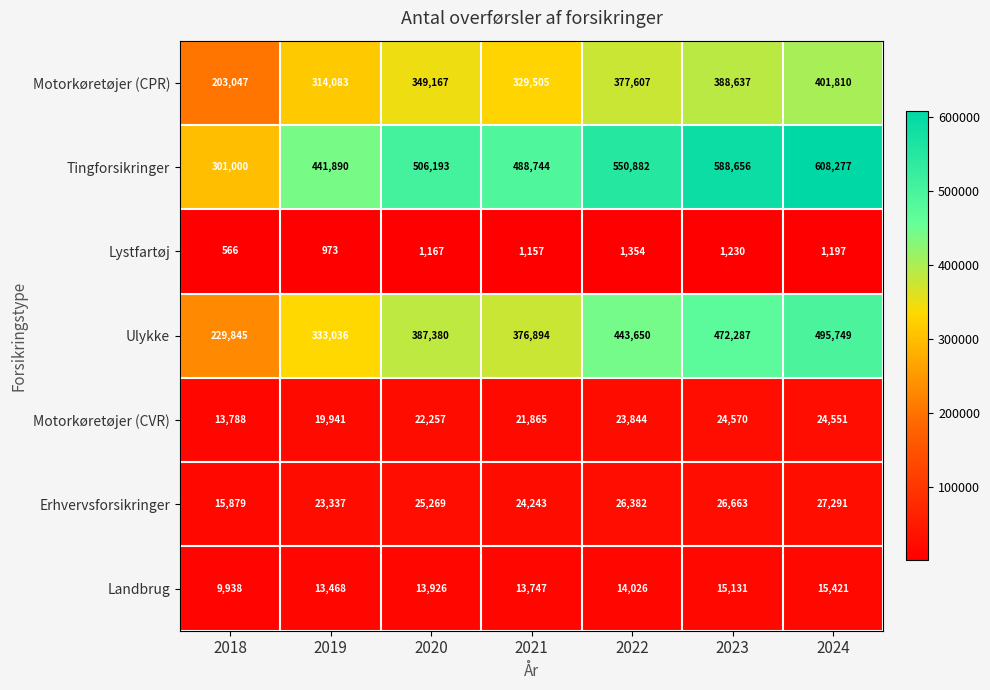

Rank the categories by Erhvervsforsikringer value from highest to lowest.

2024, 2023, 2022, 2020, 2021, 2019, 2018